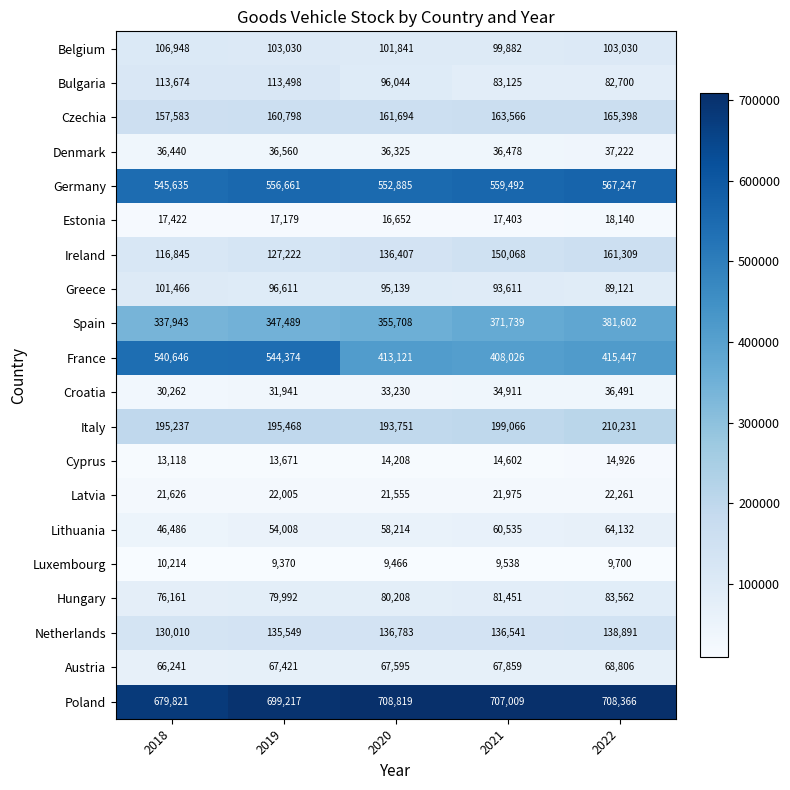

What is the minimum value shown in the chart?

9370